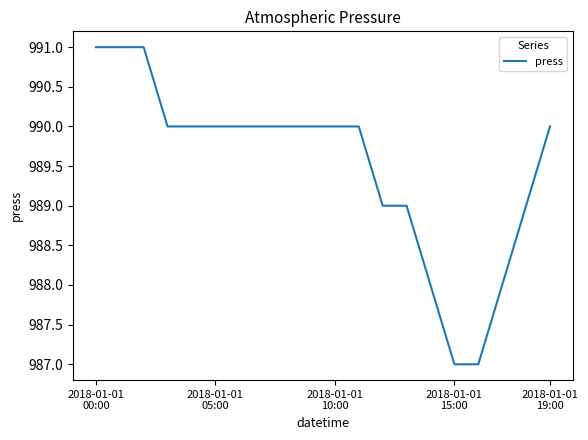

What is the maximum value shown in the chart?

991